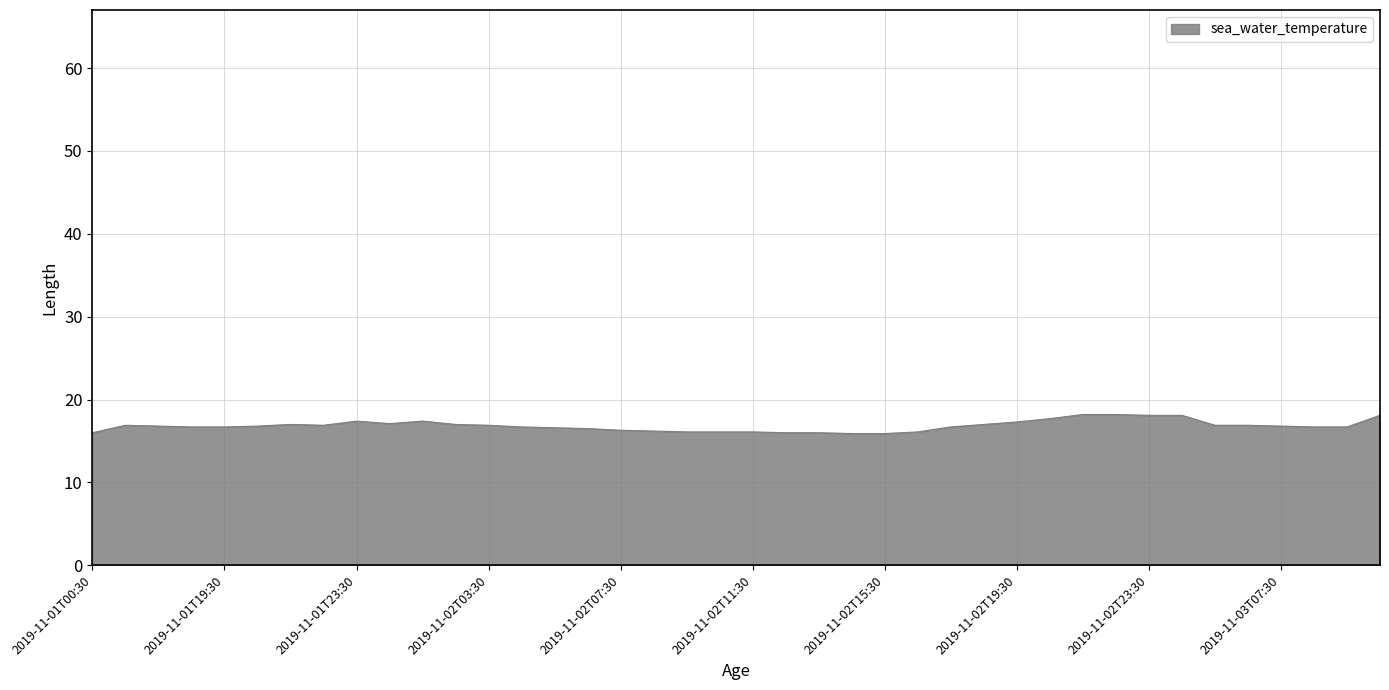

What is the maximum value shown in the chart?

18.2